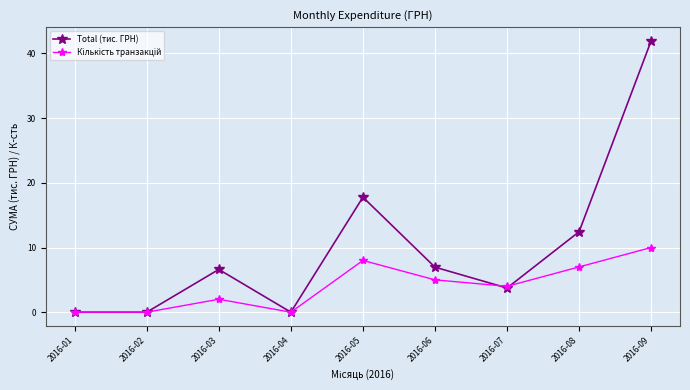

Where is Total (тис. ГРН) nearest to the value 20?

2016-05